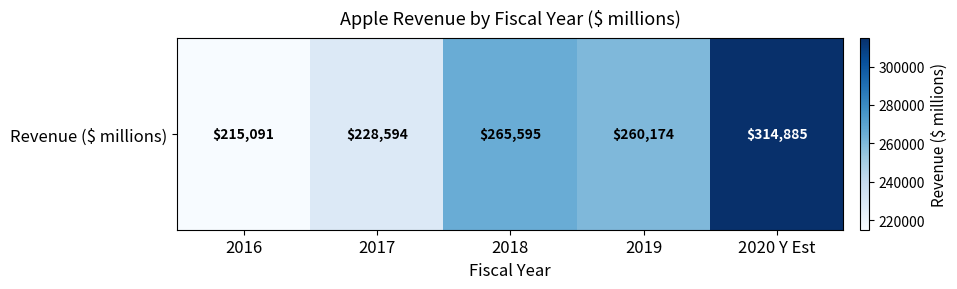

Which category has the highest value across all series?

2020 Y Est